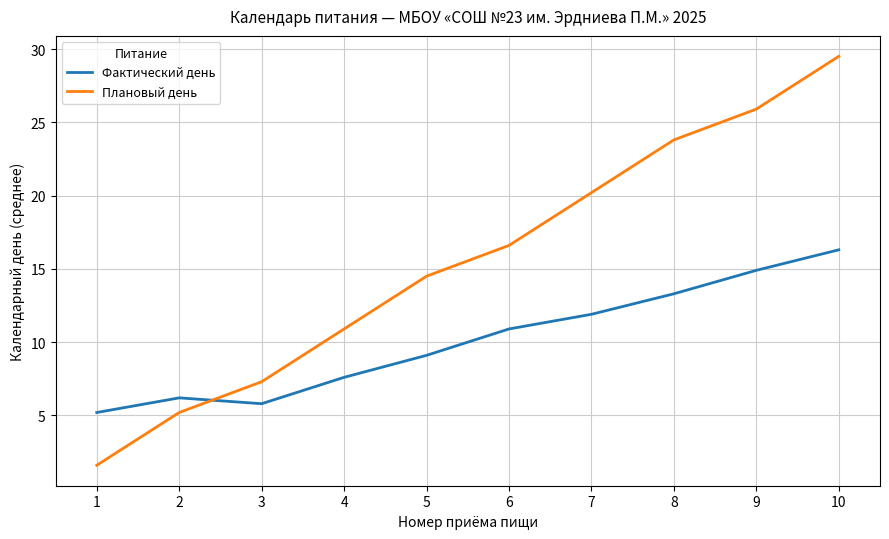

At which label does Плановый день first exceed 16?

6